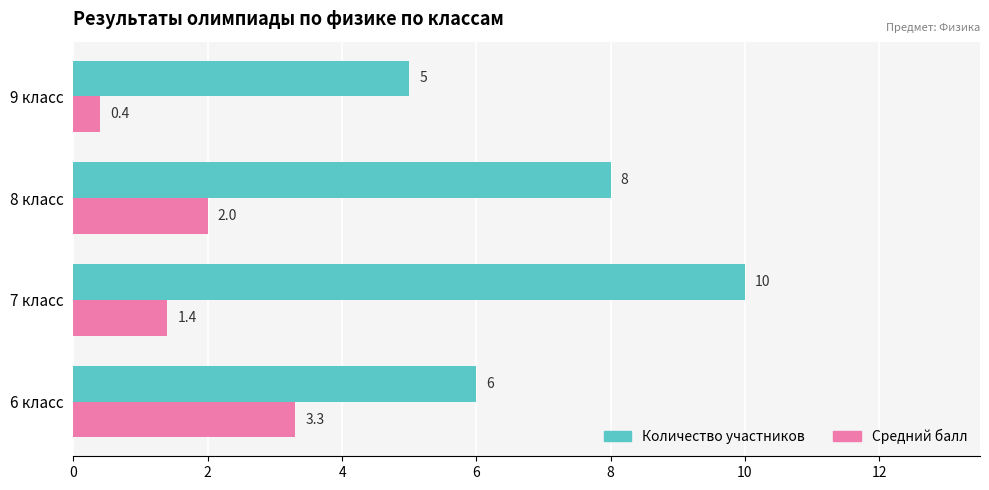

How many Количество участников values are between 6 and 10?

3